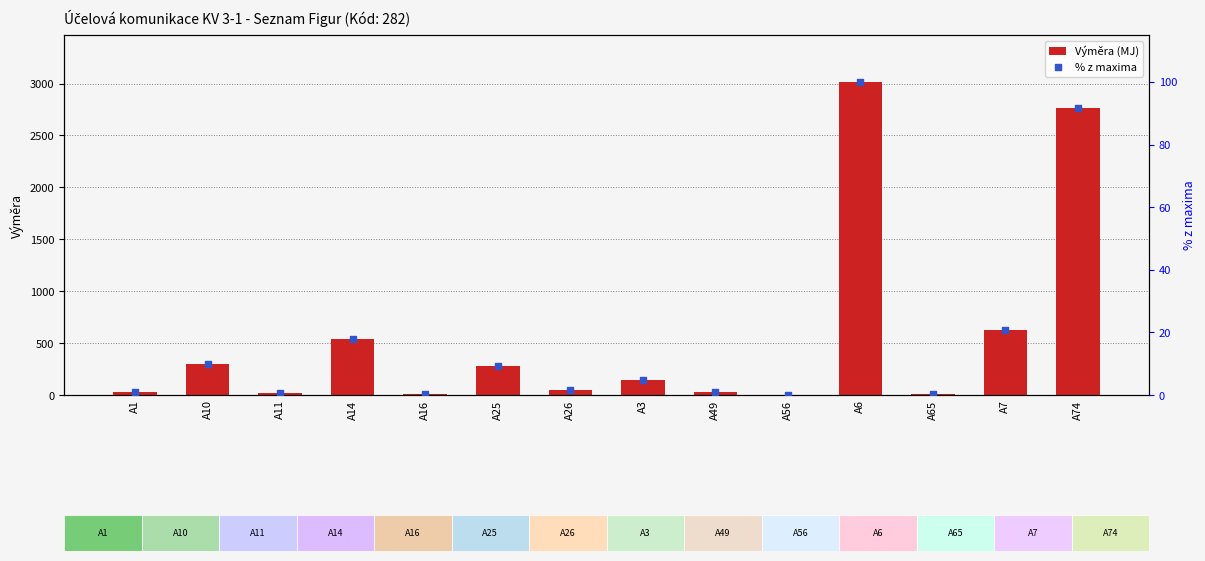

Which series has the largest total across all categories?

Výměra (MJ)